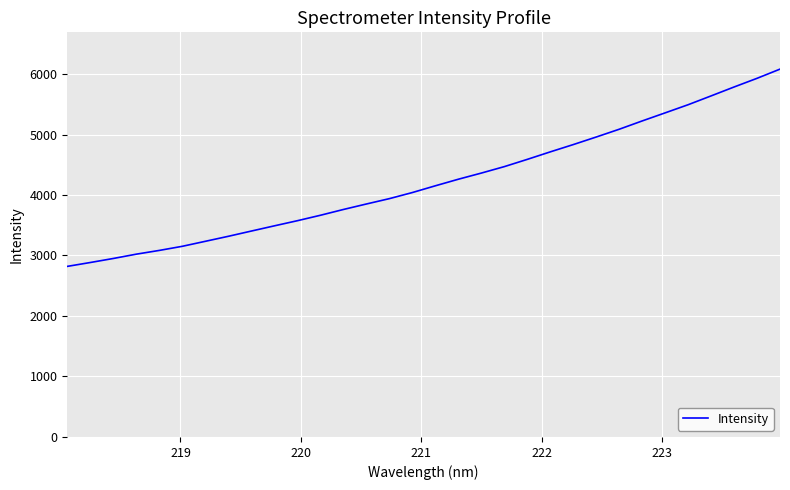

What is the difference between the maximum and minimum values?

3261.0